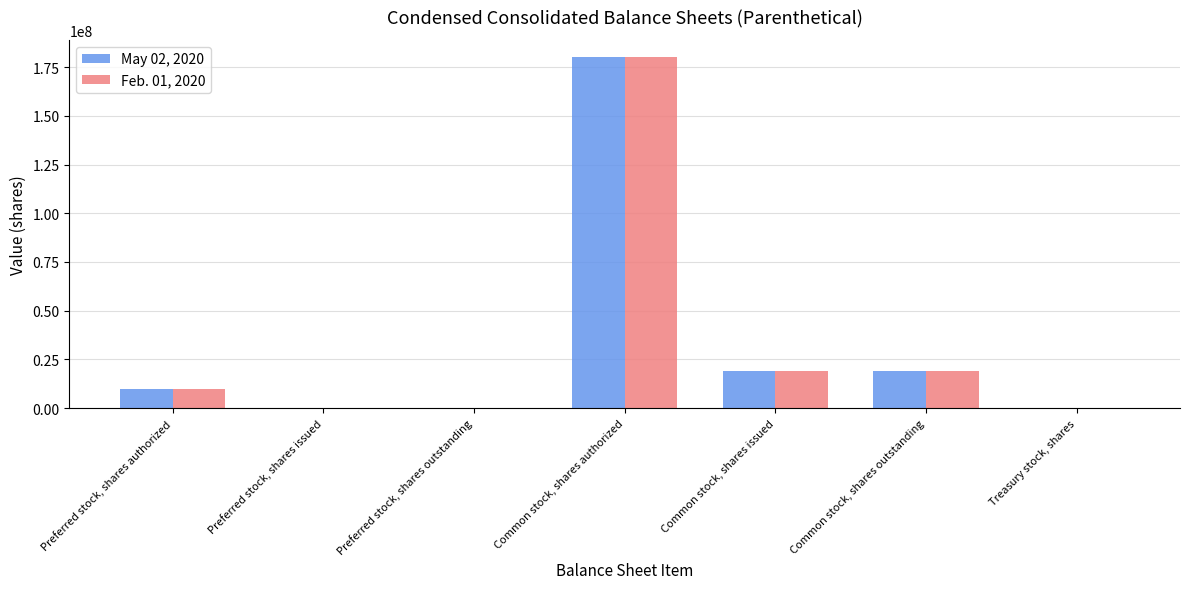

What is the total value across all series at Common stock, shares issued?

38501408